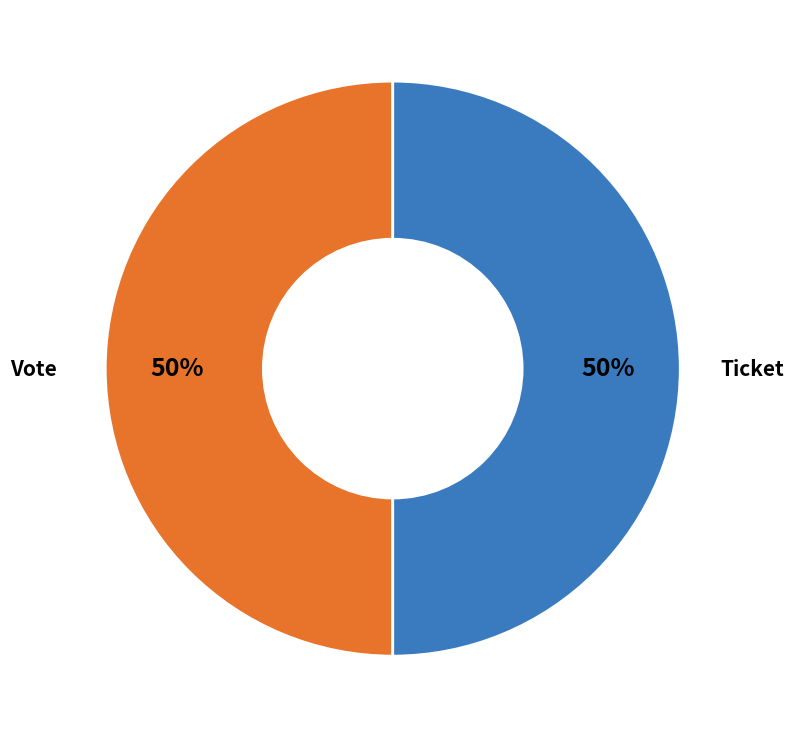

What percentage is the Vote slice, to the nearest percent?

50%